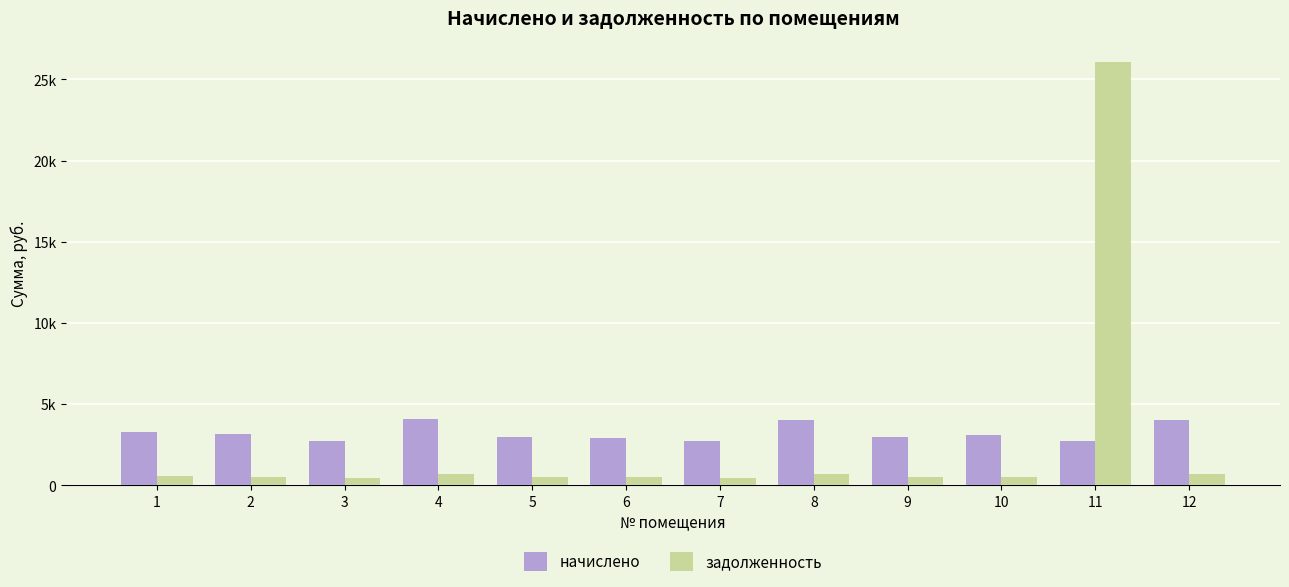

What are all the series names shown in the legend?

начислено, задолженность